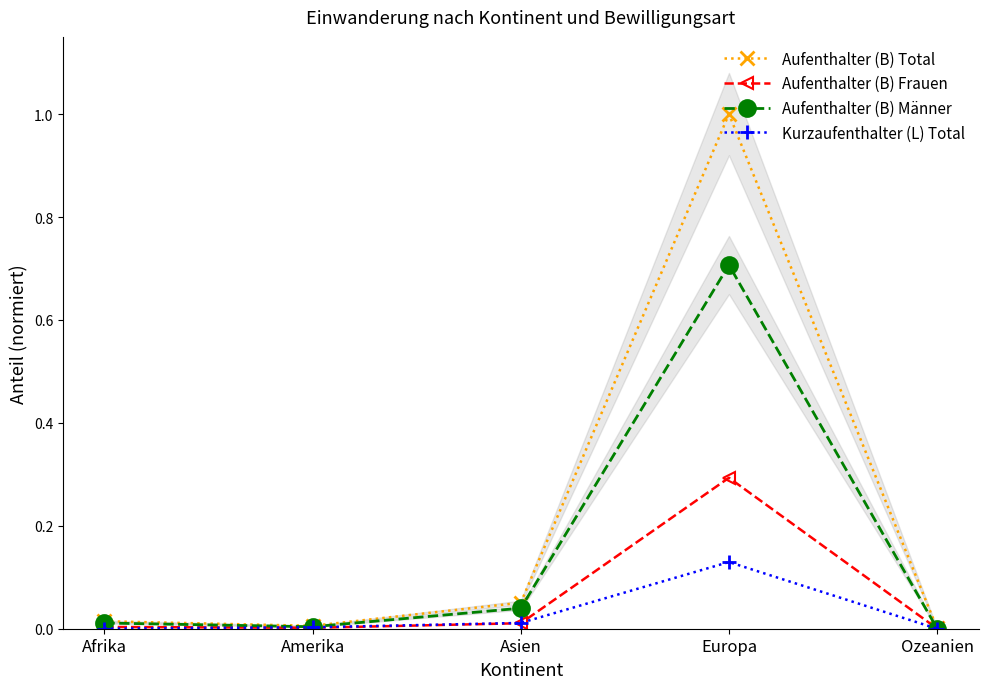

Rank the categories by Kurzaufenthalter (L) Total value from lowest to highest.

Ozeanien, Afrika, Amerika, Asien, Europa